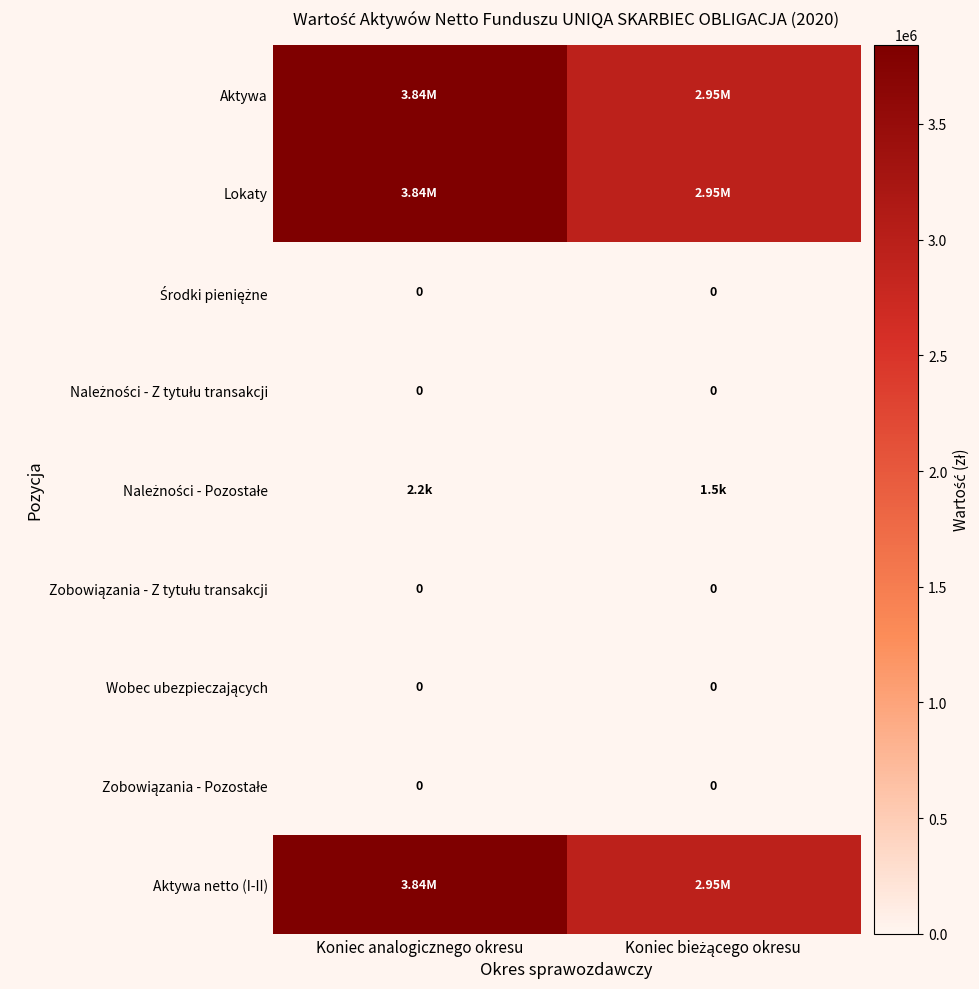

What is the greatest value displayed?

3842782.8